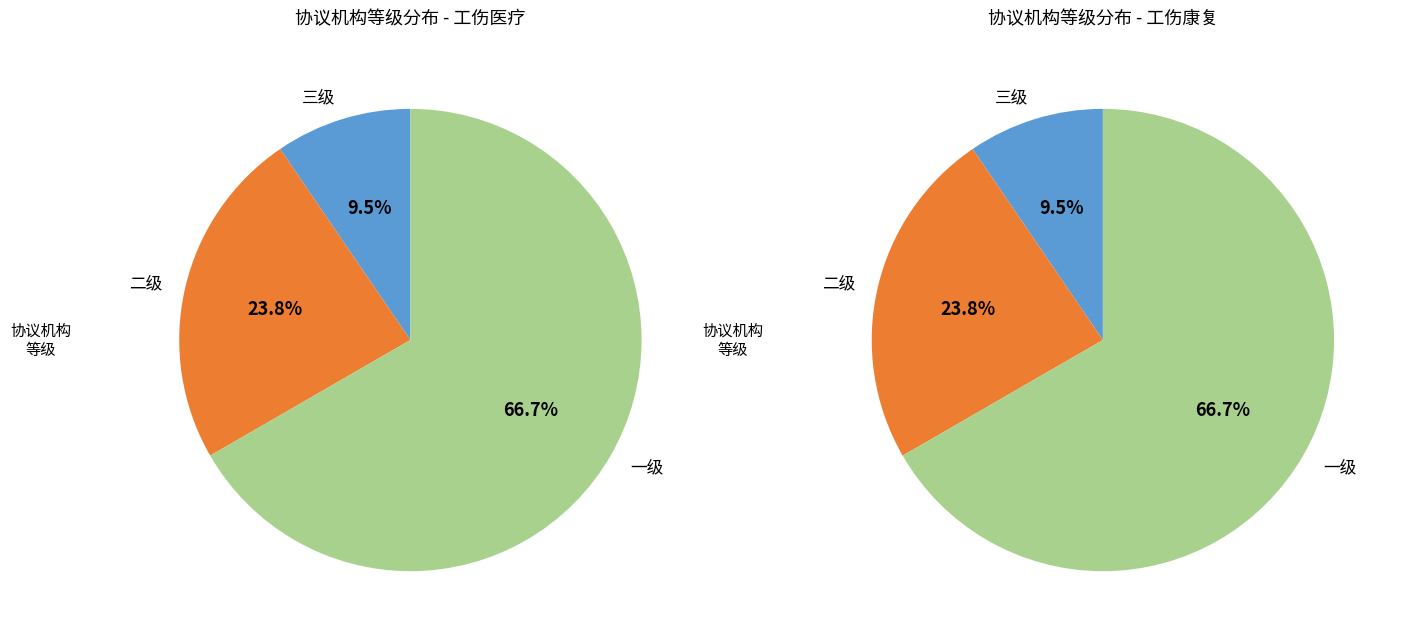

Does any single category account for the majority?

Yes